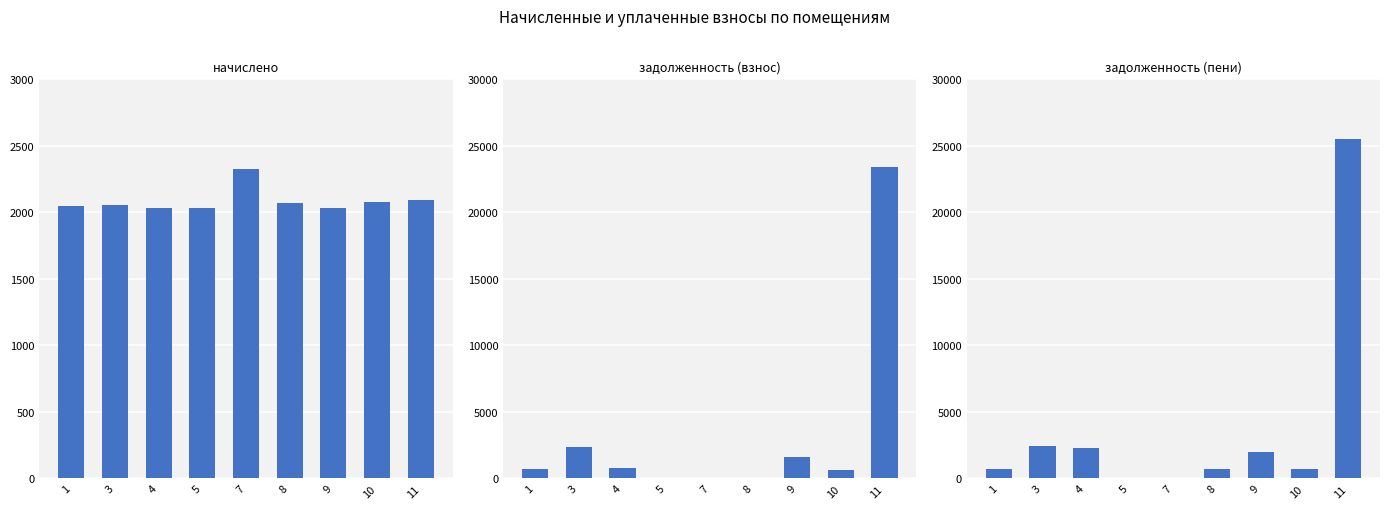

How many data points in начислено are less than 2056?

4